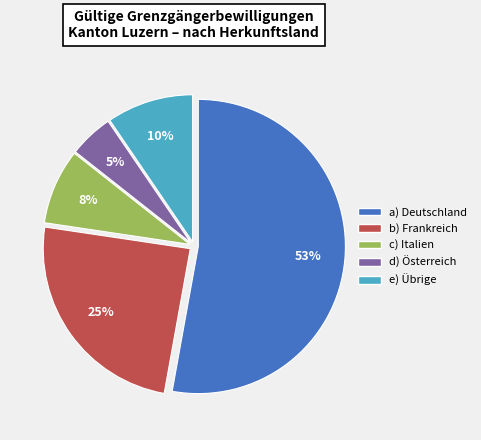

To the nearest percent, what is the difference between the largest and smallest slice percentages?

48%